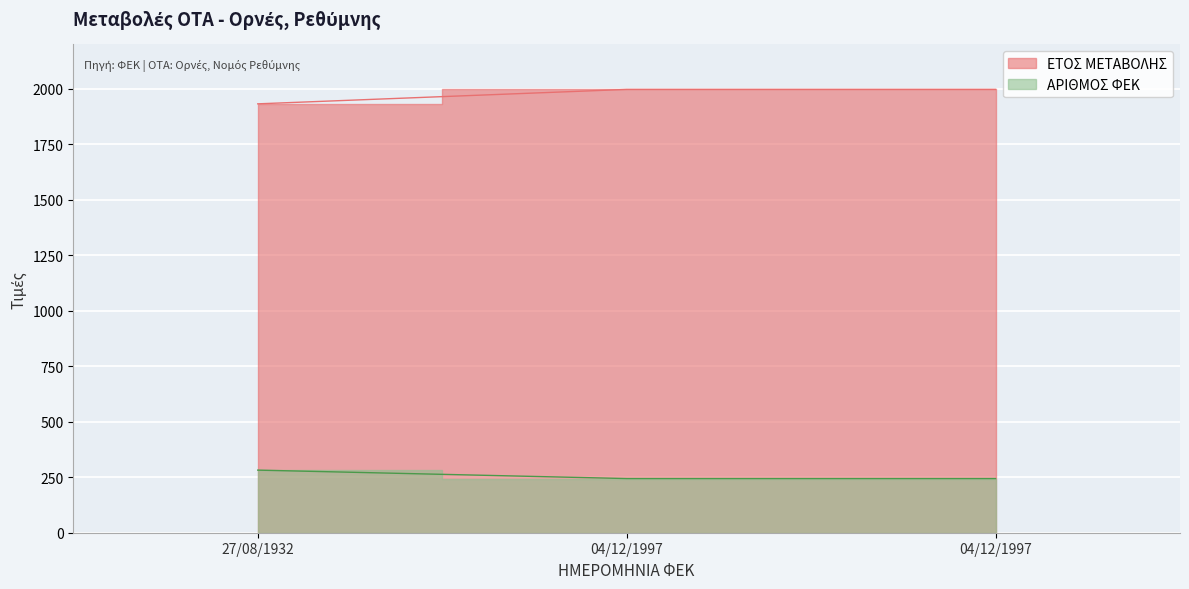

Is the value of ΑΡΙΘΜΟΣ ΦΕΚ at 04/12/1997 greater than the value of ΕΤΟΣ ΜΕΤΑΒΟΛΗΣ at 04/12/1997?

No